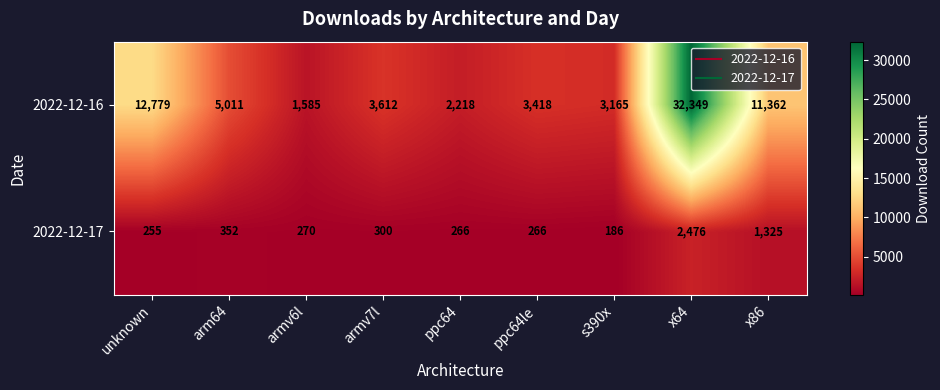

Which series changed the most between ppc64le and x86?

2022-12-16